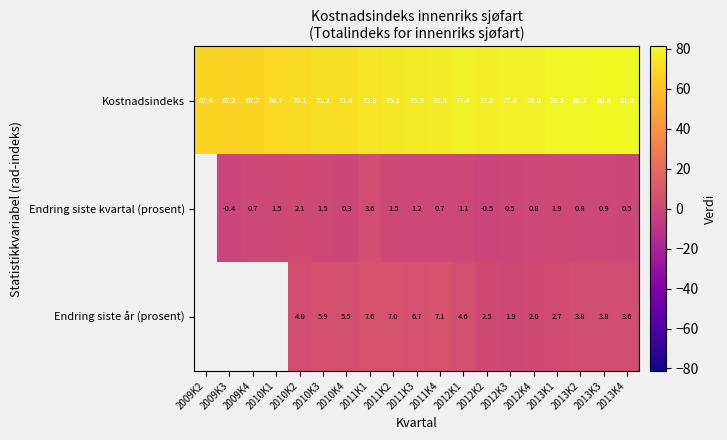

At which label does Kostnadsindeks first exceed 75?

2011K2